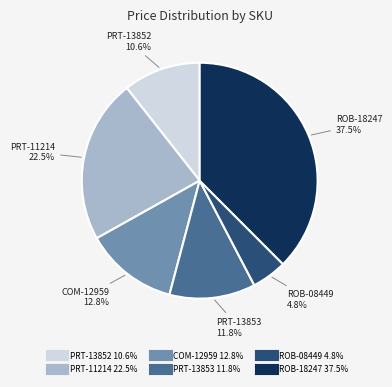

Is there any slice that represents more than half of the pie?

No